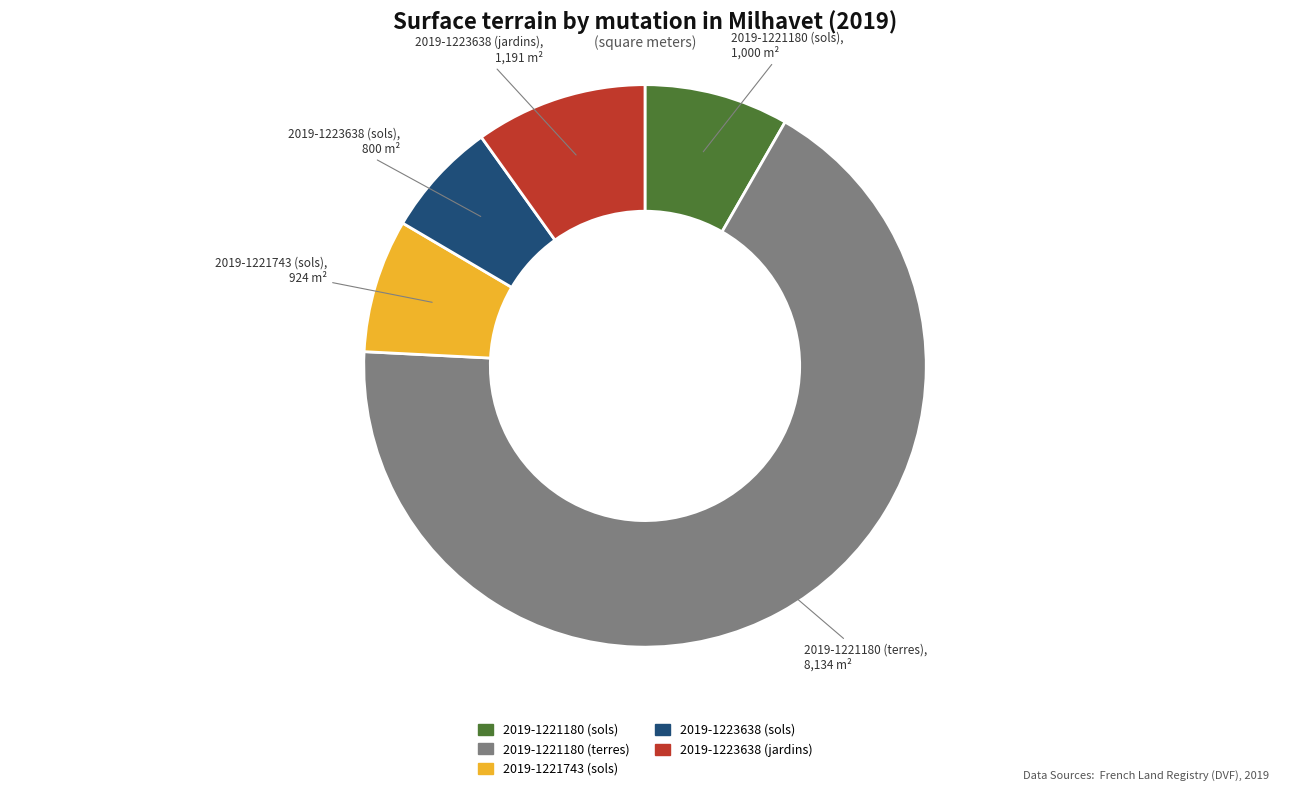

Do 2019-1221180 (terres) and 2019-1221180 (sols) together represent more than half of the pie?

Yes